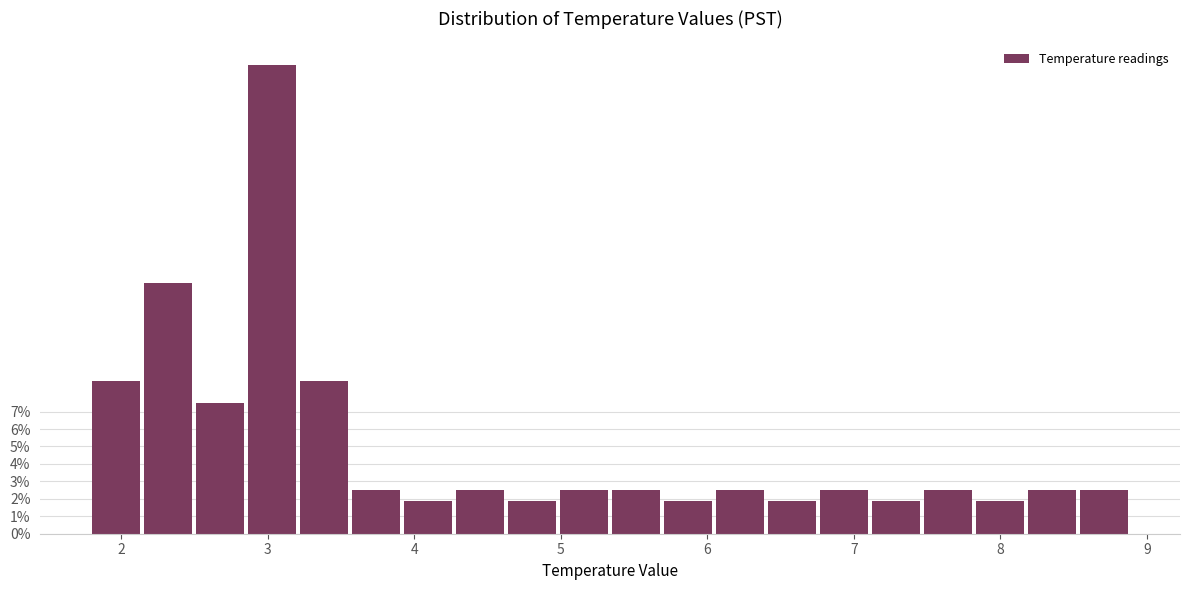

Read against the x-axis, roughly where is the centre of the tallest bar?

3.0